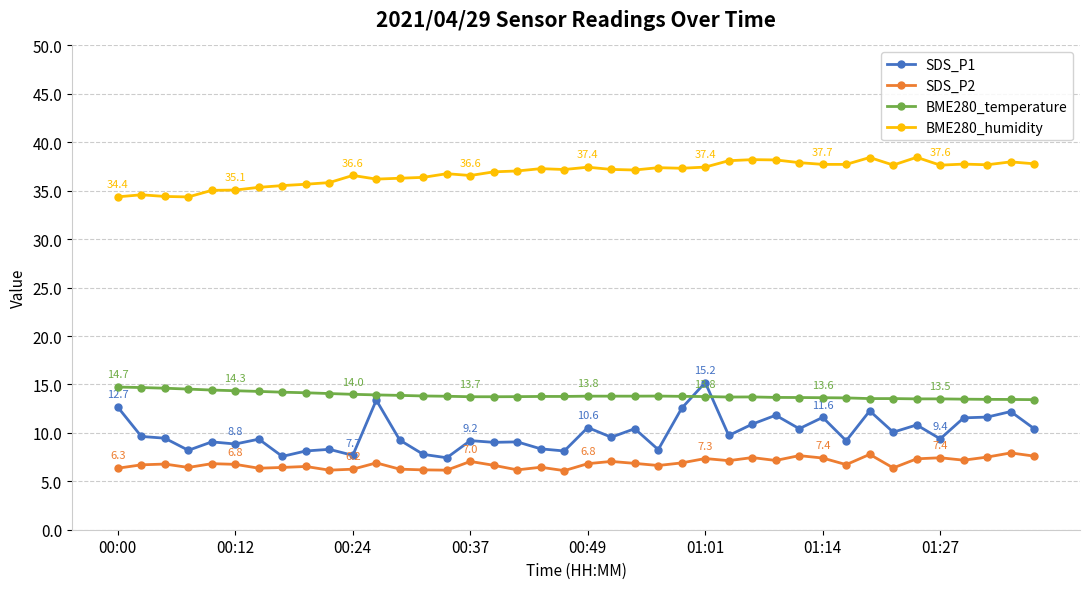

What is the average value of the SDS_P2 series?

6.8